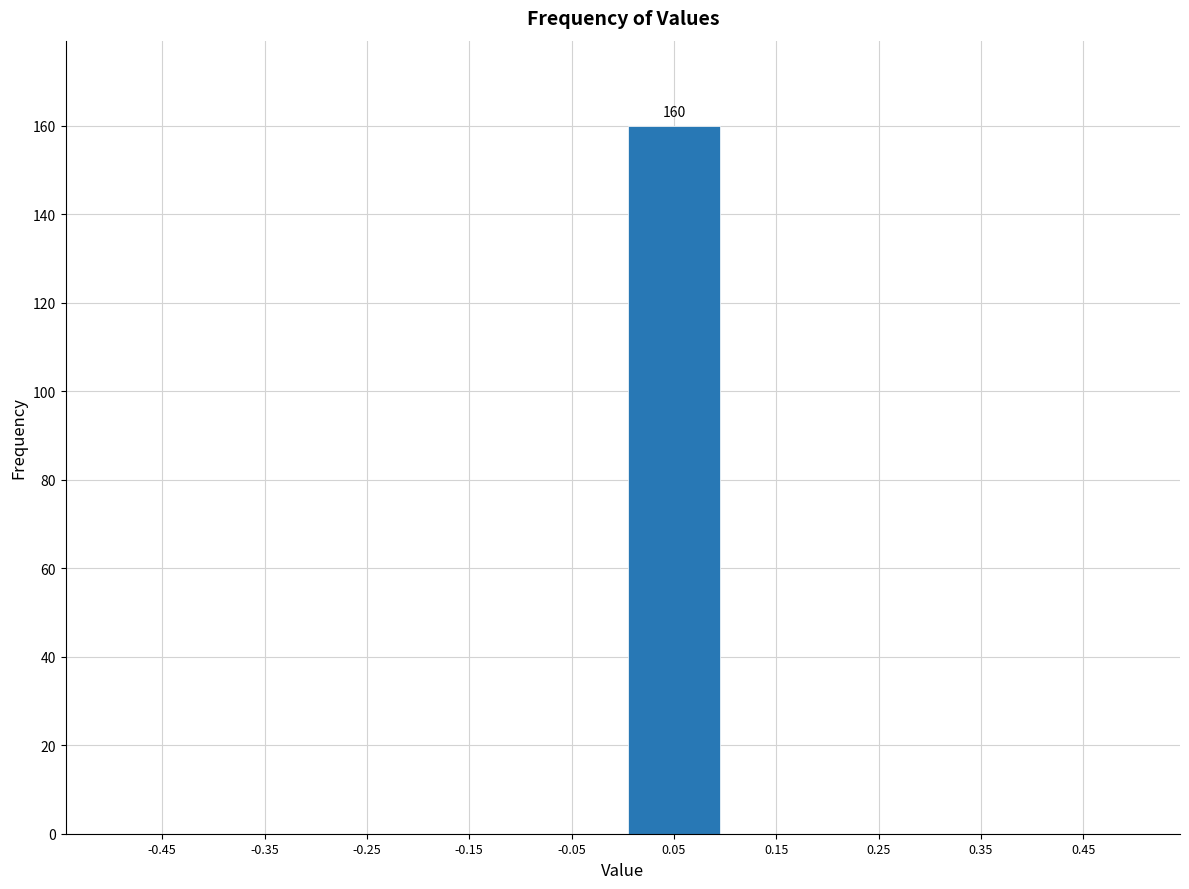

Over which range of the x-axis is the bar tallest?

0.0 to 0.1